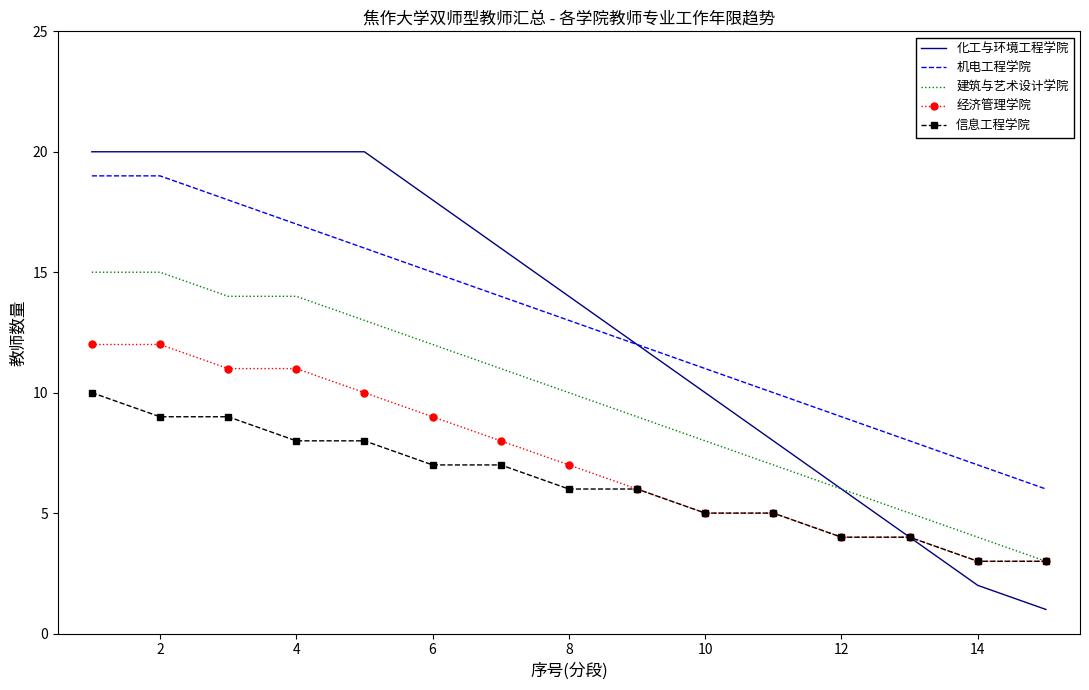

What are all the series names shown in the legend?

化工与环境工程学院, 机电工程学院, 建筑与艺术设计学院, 经济管理学院, 信息工程学院